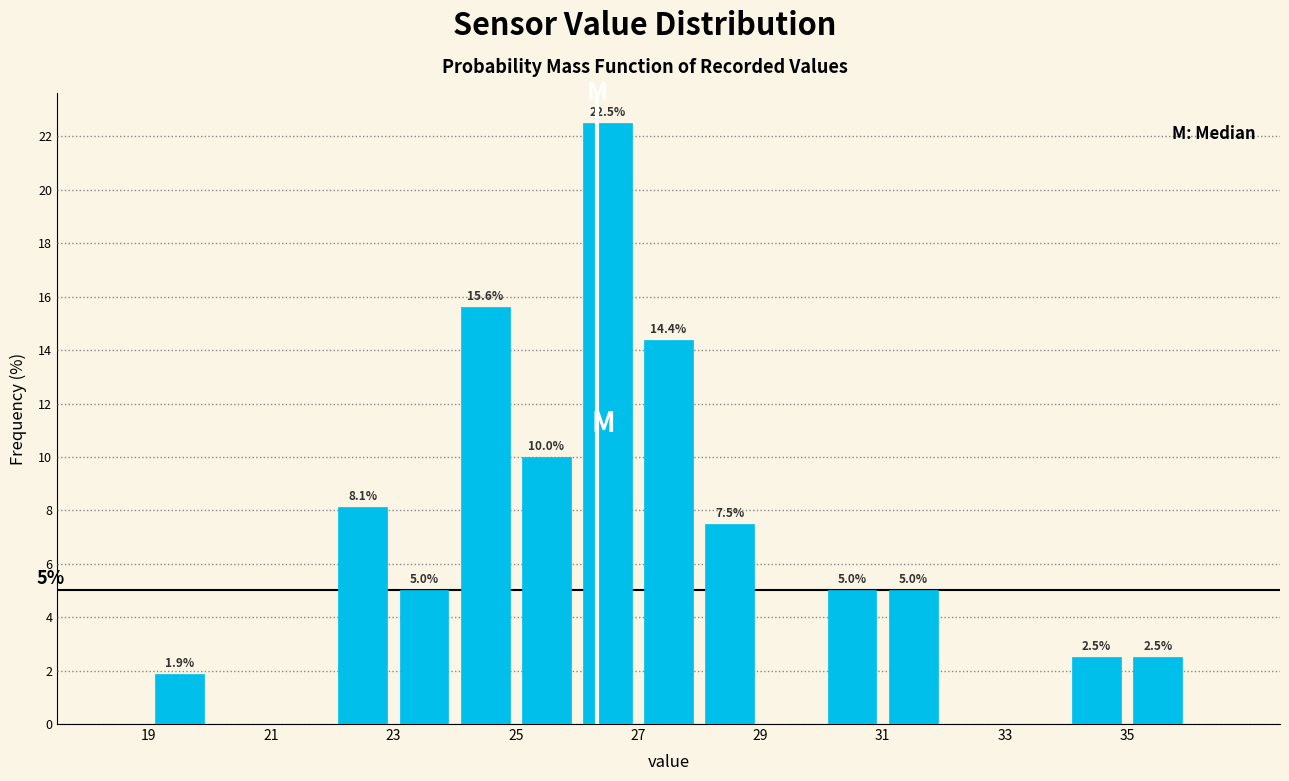

Which range on the x-axis has the tallest bar?

26 to 27